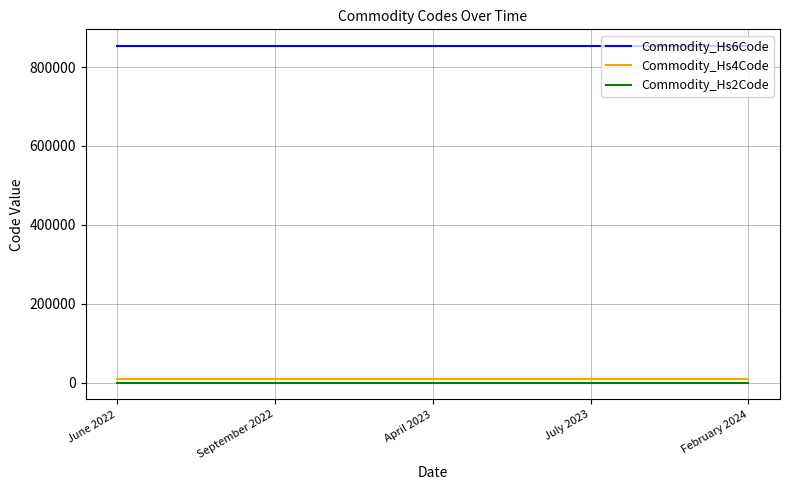

True or false: Commodity_Hs6Code and Commodity_Hs4Code cross at least once.

False